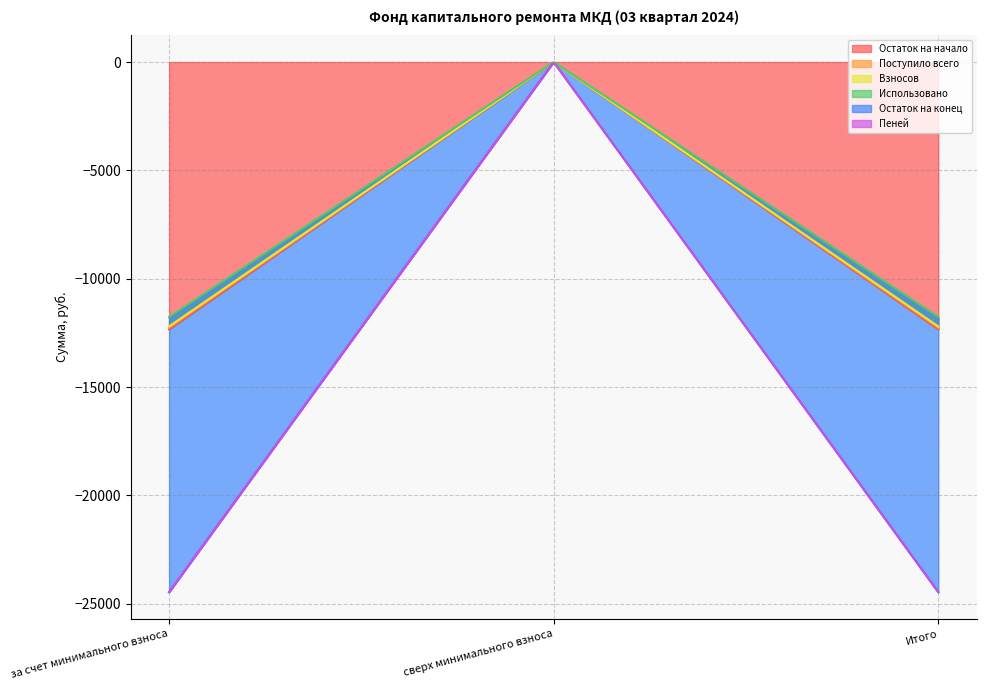

Which category has the highest value in the Взносов series?

за счет минимального взноса